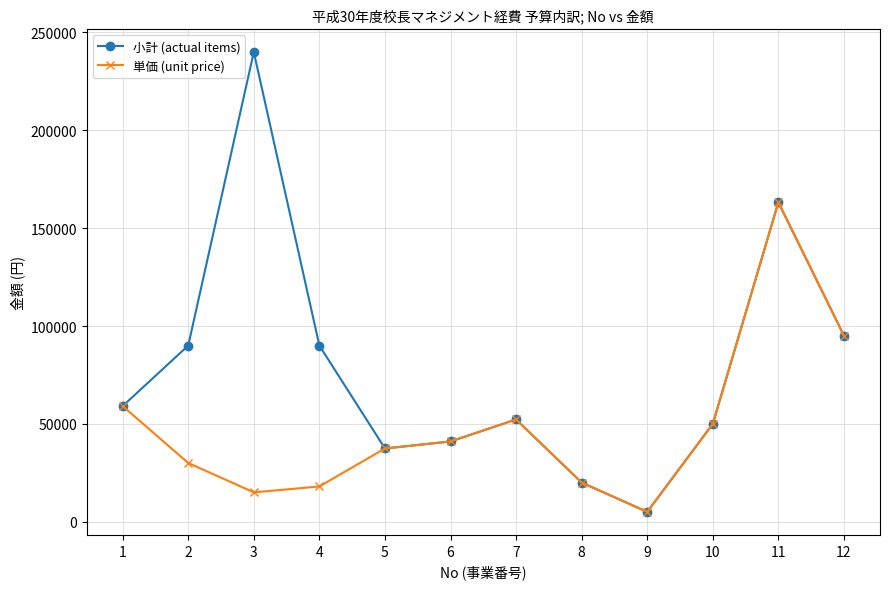

What is the difference between the 単価 (unit price) values at 8 and 10?

30000